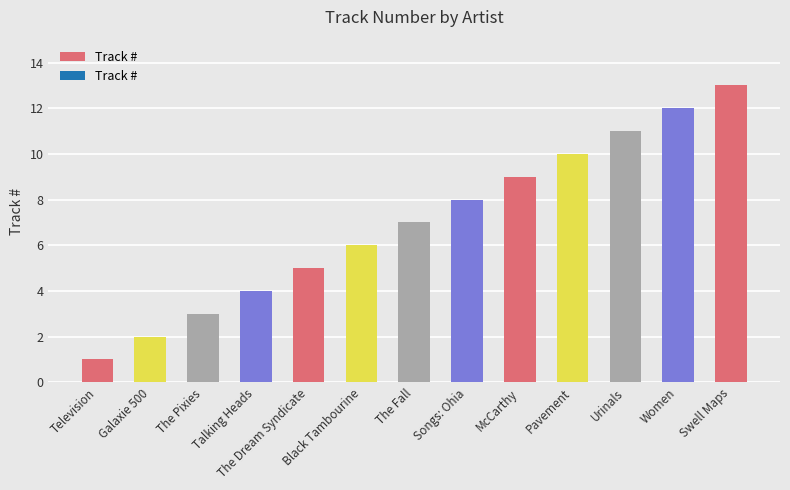

Reading left to right, extract all data points from this chart.

Television=1	Galaxie 500=2	The Pixies=3	Talking Heads=4	The Dream Syndicate=5	Black Tambourine=6	The Fall=7	Songs: Ohia=8	McCarthy=9	Pavement=10	Urinals=11	Women=12	Swell Maps=13